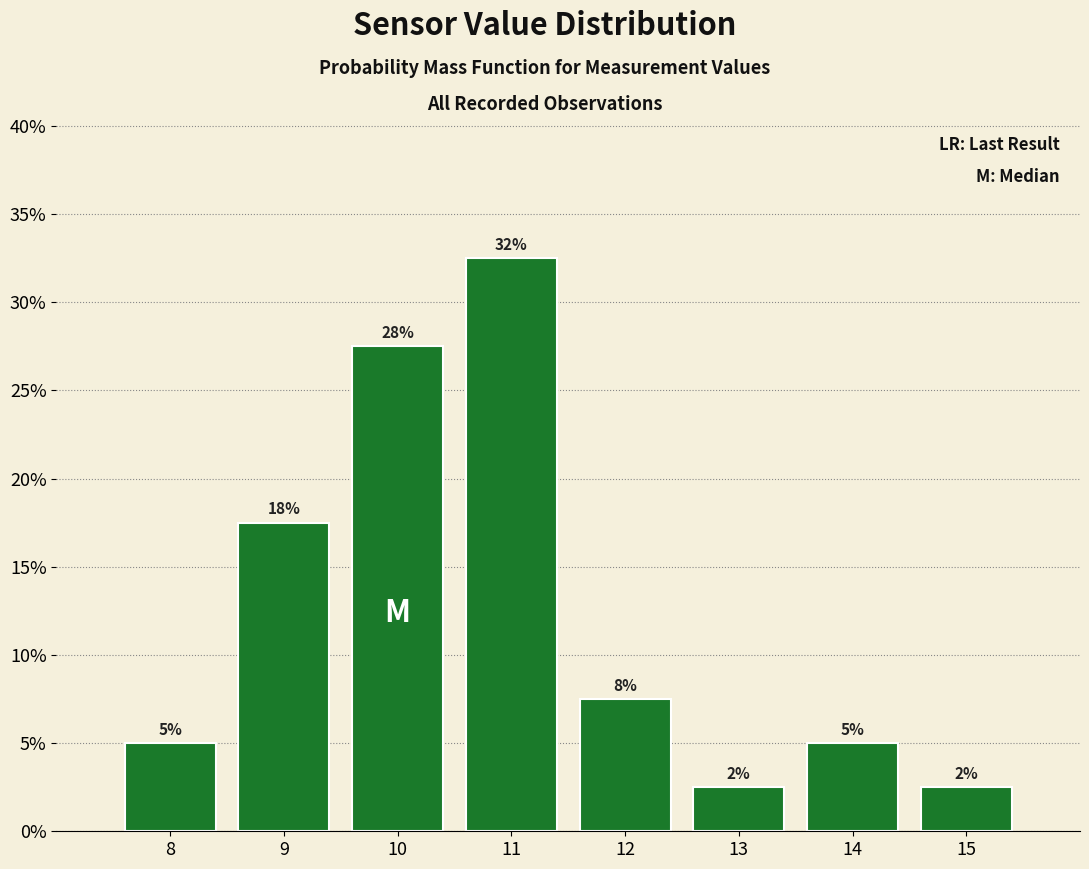

Does the chart contain any negative values?

No